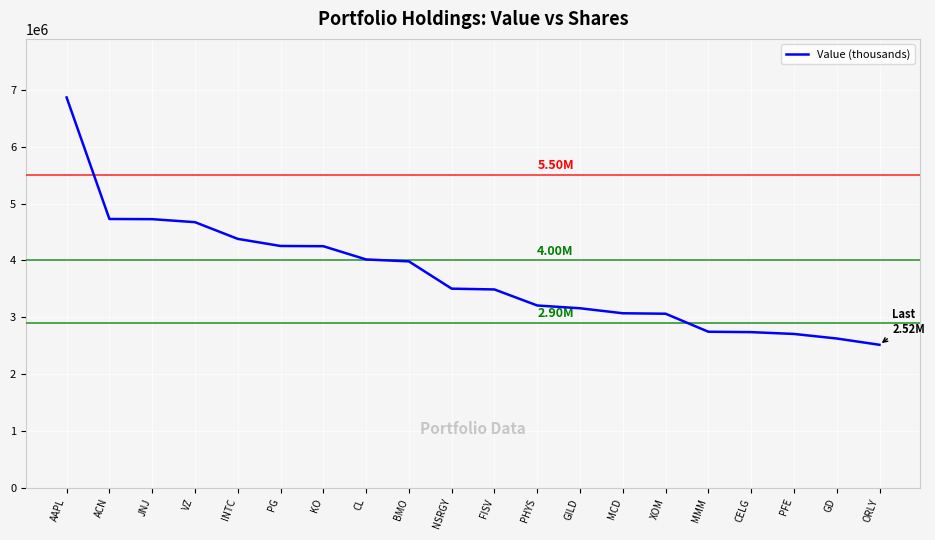

Approximately how many times larger is the value at GILD compared to PFE?

1.2